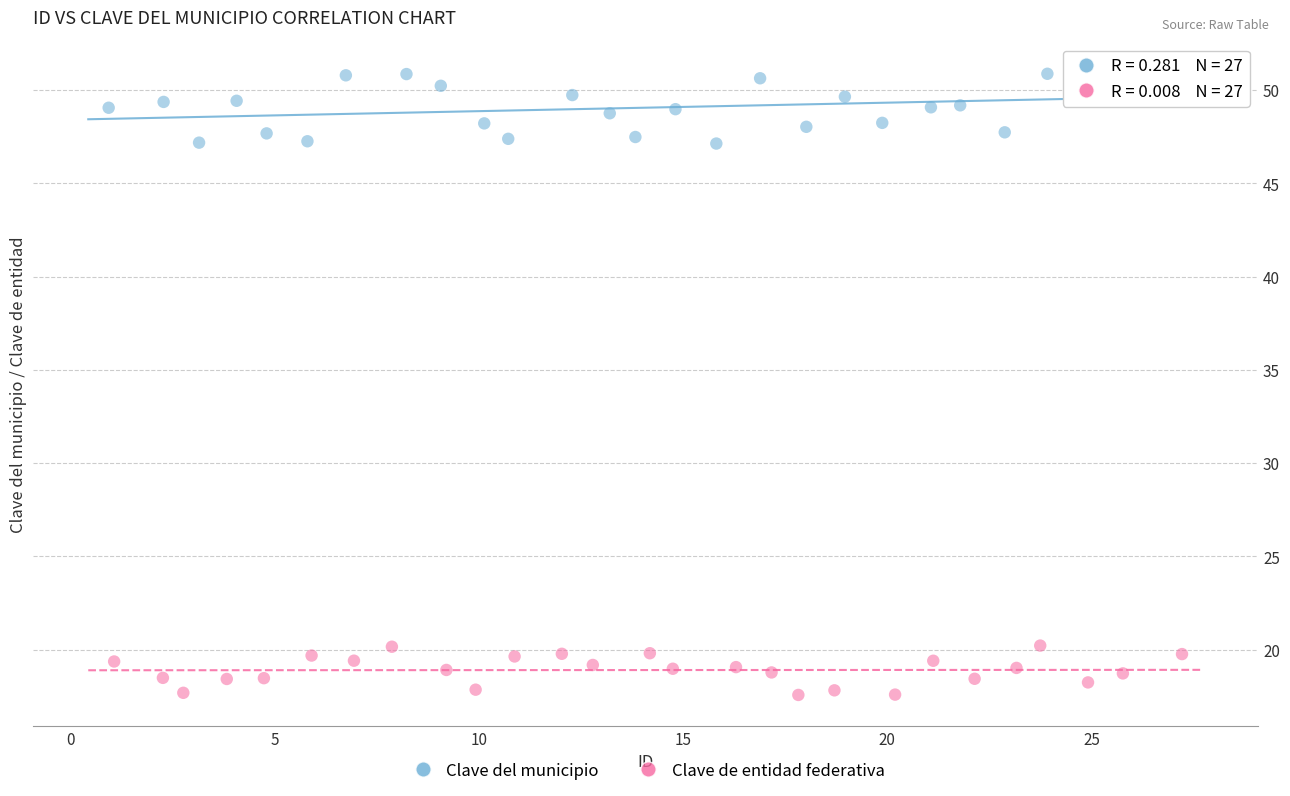

Which series contains the lowest Y value?

Clave de entidad federativa